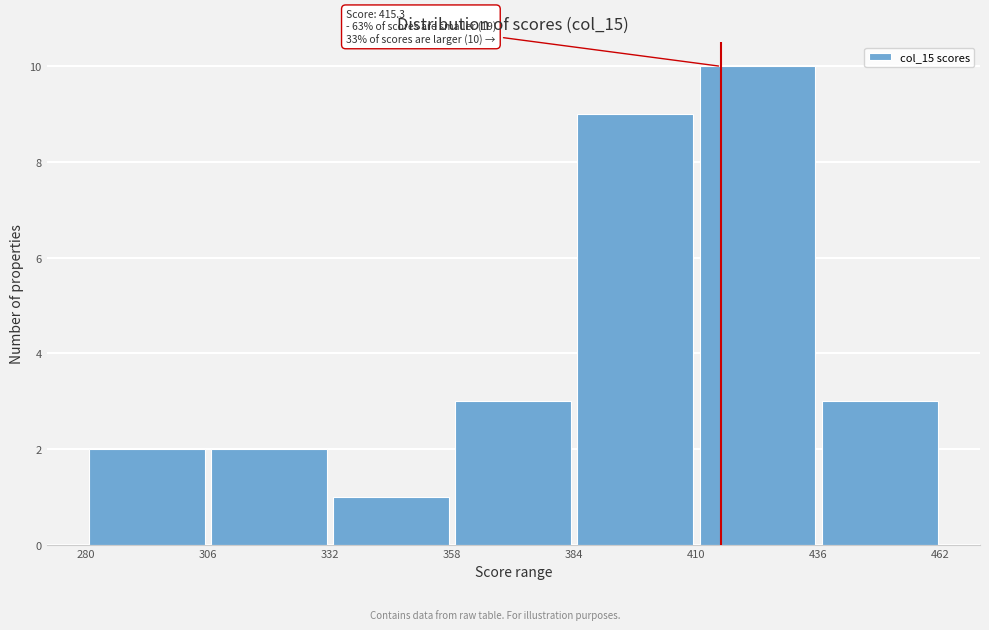

Which range on the x-axis has the tallest bar?

410 to 436